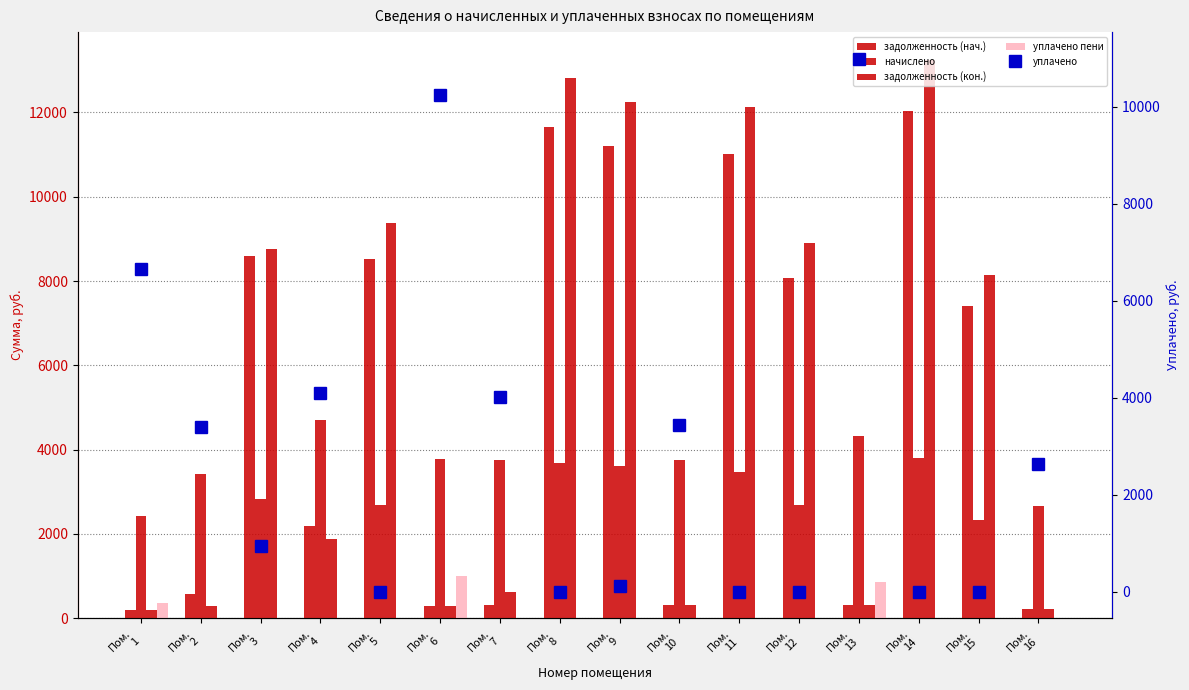

What is the sum of all уплачено values?

46555.7